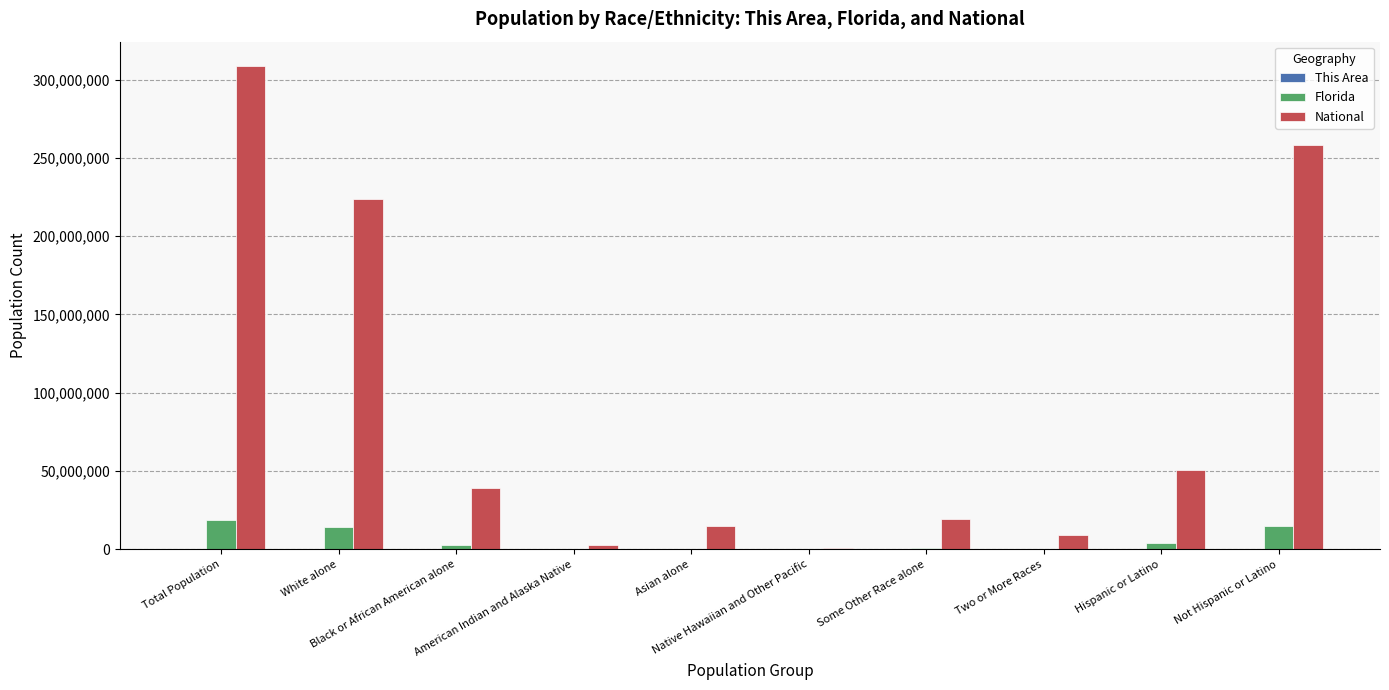

What is the maximum value for National?

308745538